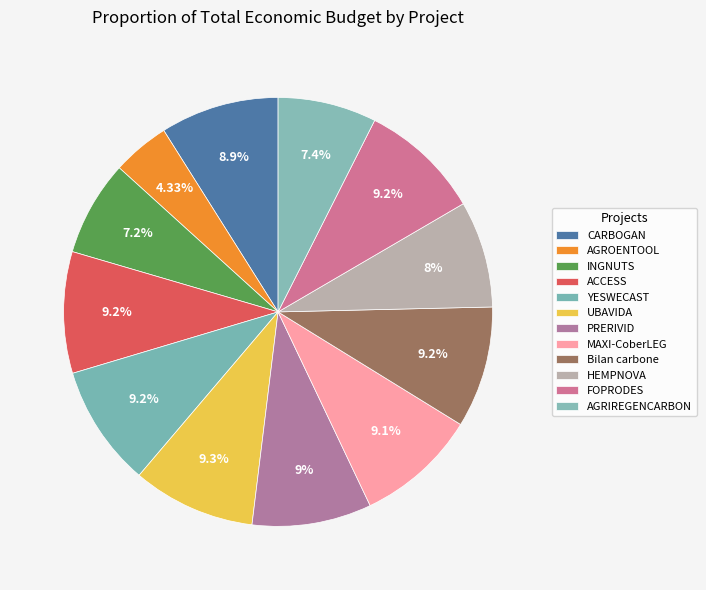

Approximately how many times larger is the value at CARBOGAN compared to FOPRODES?

1.0